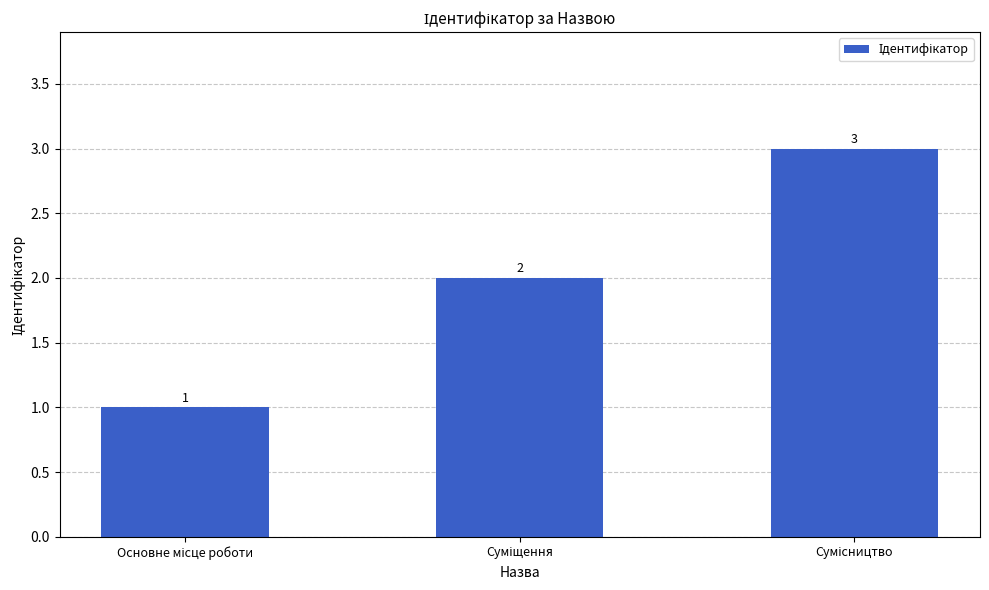

Count the values in the range 1 to 3.

3